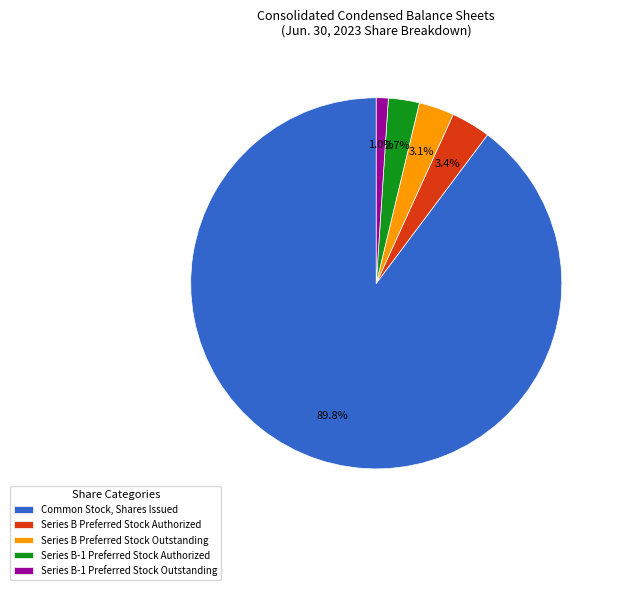

Between Series B-1 Preferred Stock Outstanding and Series B-1 Preferred Stock Authorized, which is larger?

Series B-1 Preferred Stock Authorized